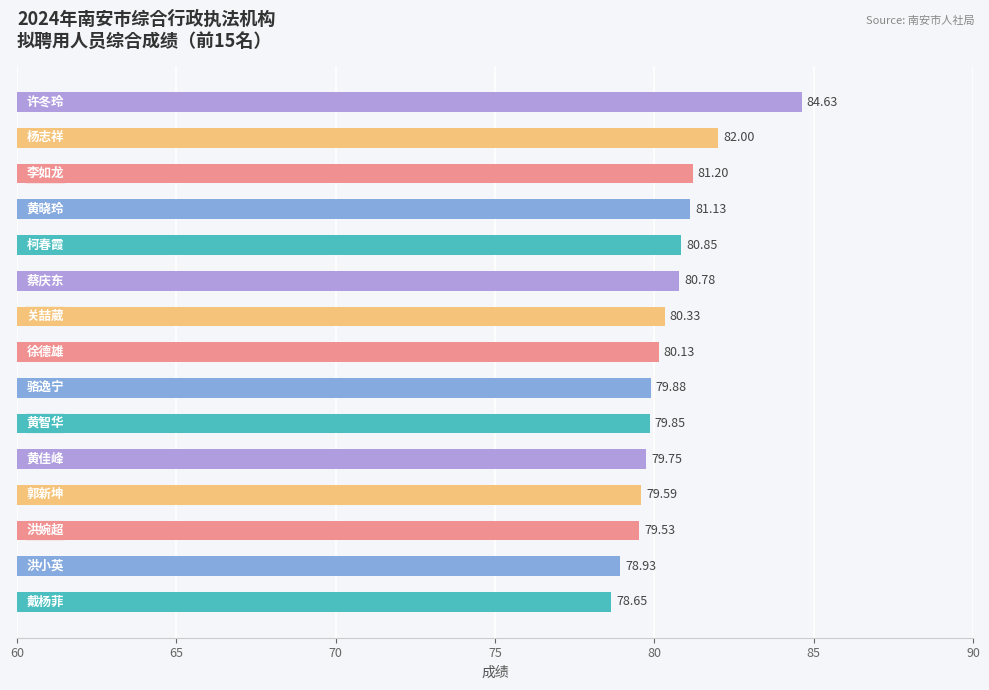

What is the difference between the maximum and second lowest values?

5.7